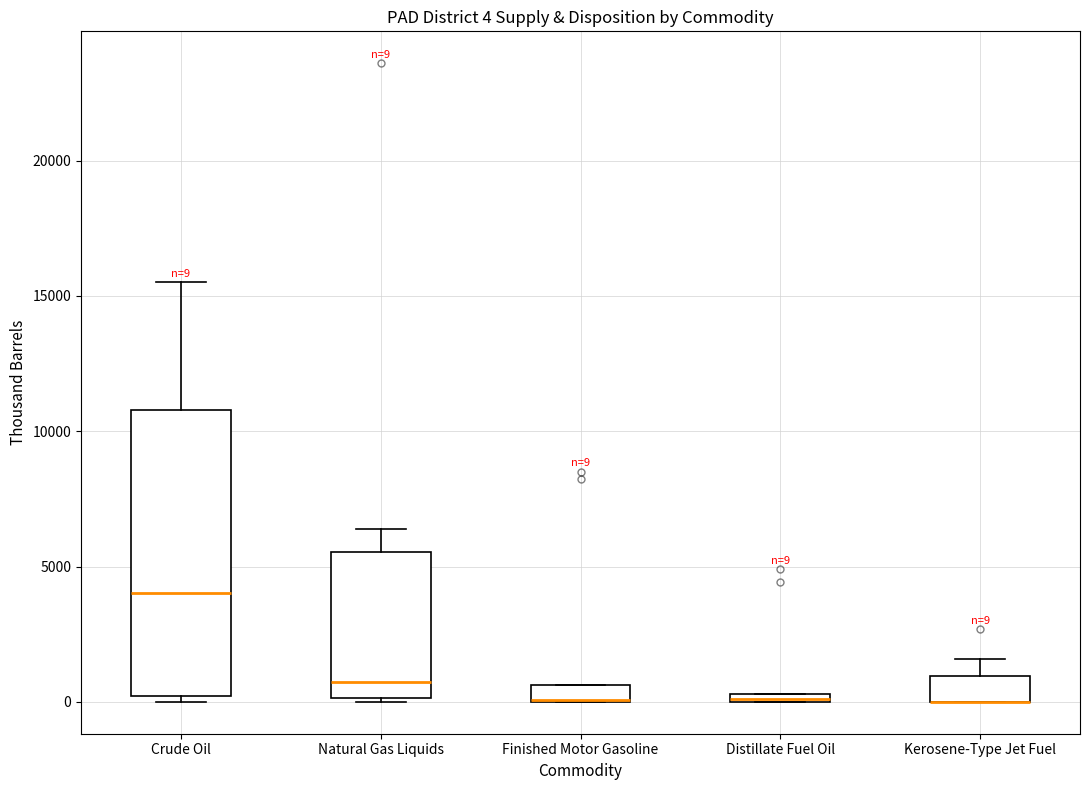

Which box is the tallest, from its lower edge to its upper edge?

Crude Oil